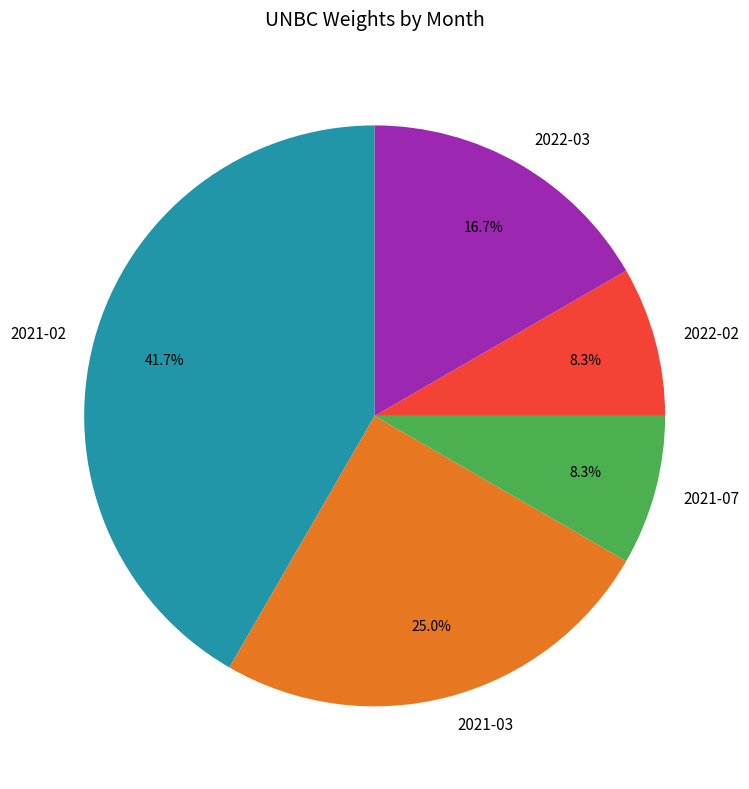

Does any single category account for the majority?

No